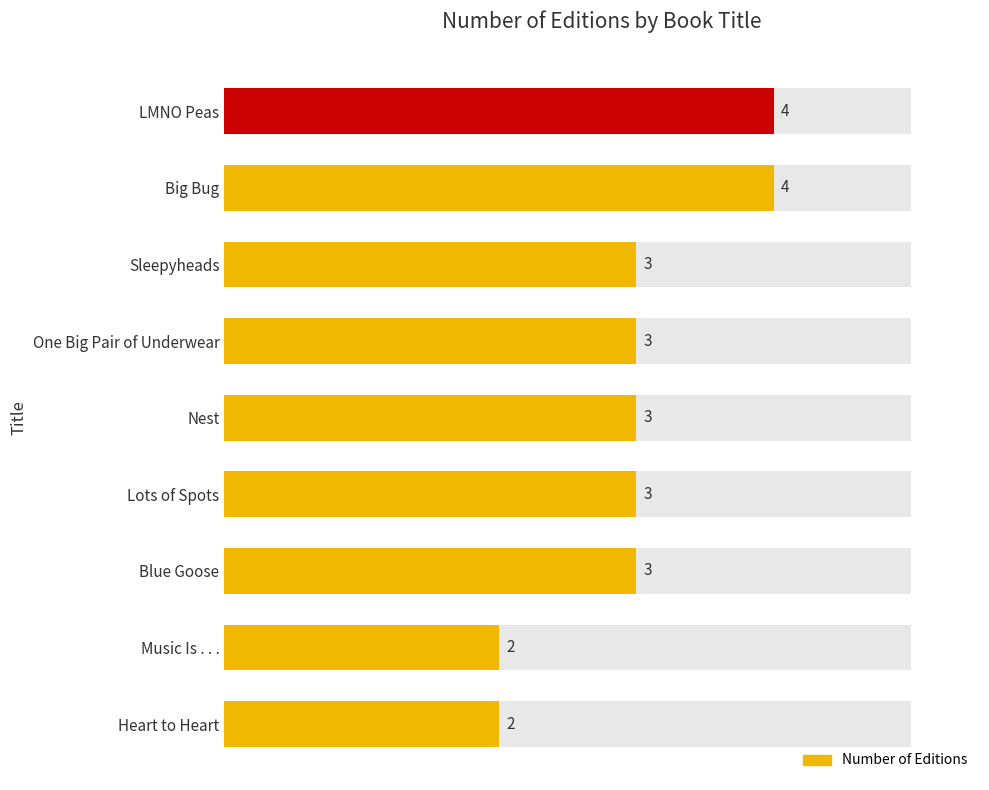

The value at Blue Goose is 1. True or false?

False